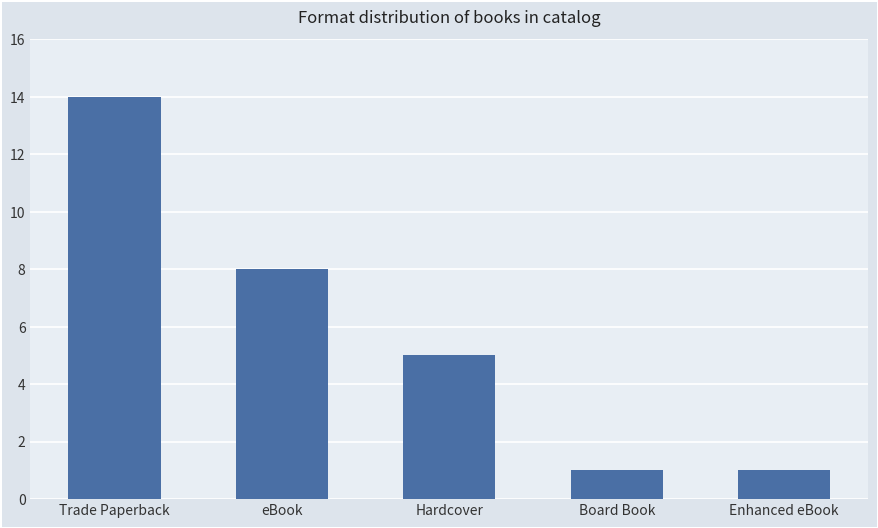

What is the approximate value at Hardcover, to the nearest 5?

5